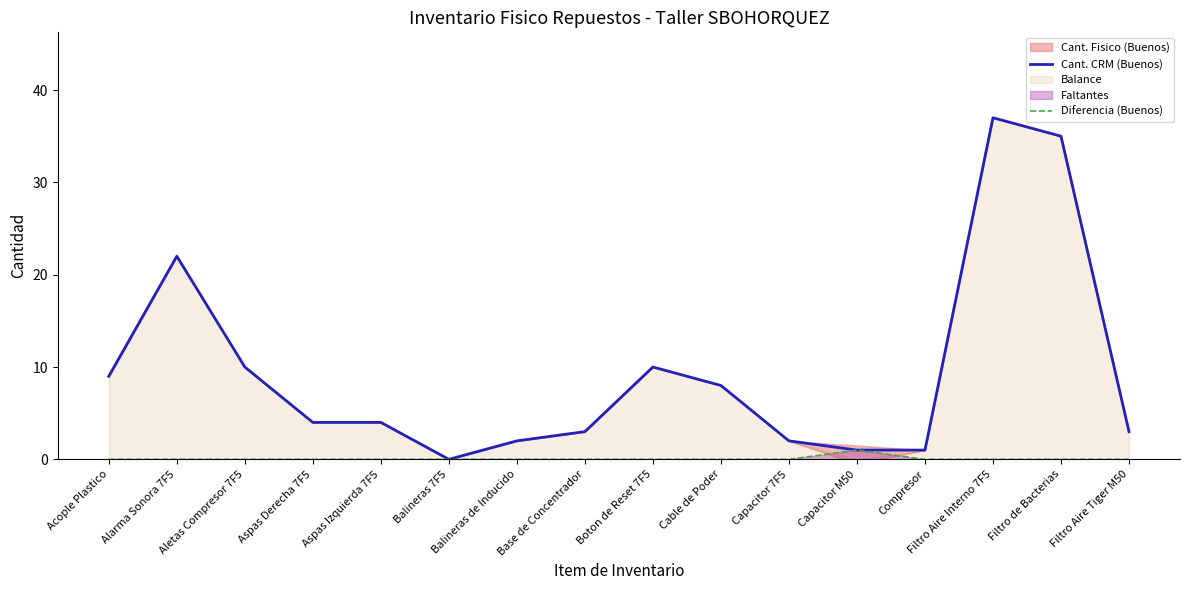

What is the spread (max minus min) of values at Aspas Derecha 7F5?

4